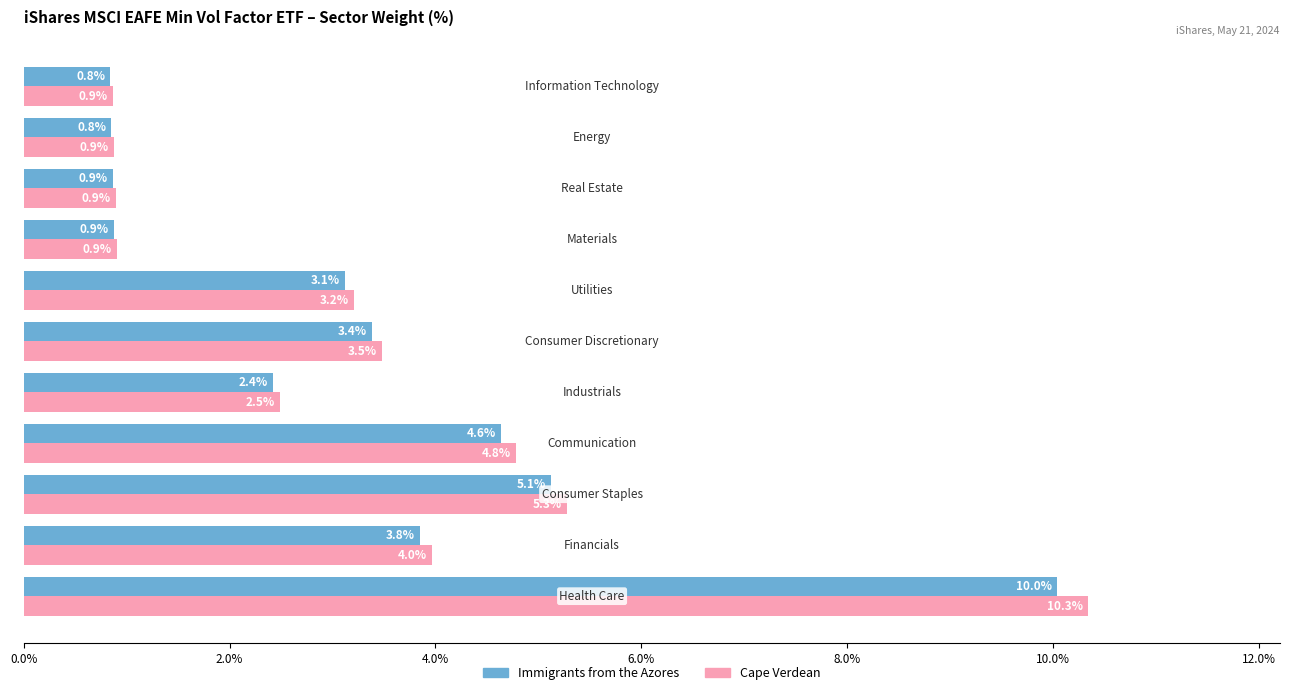

What is the maximum value for Cape Verdean?

10.3